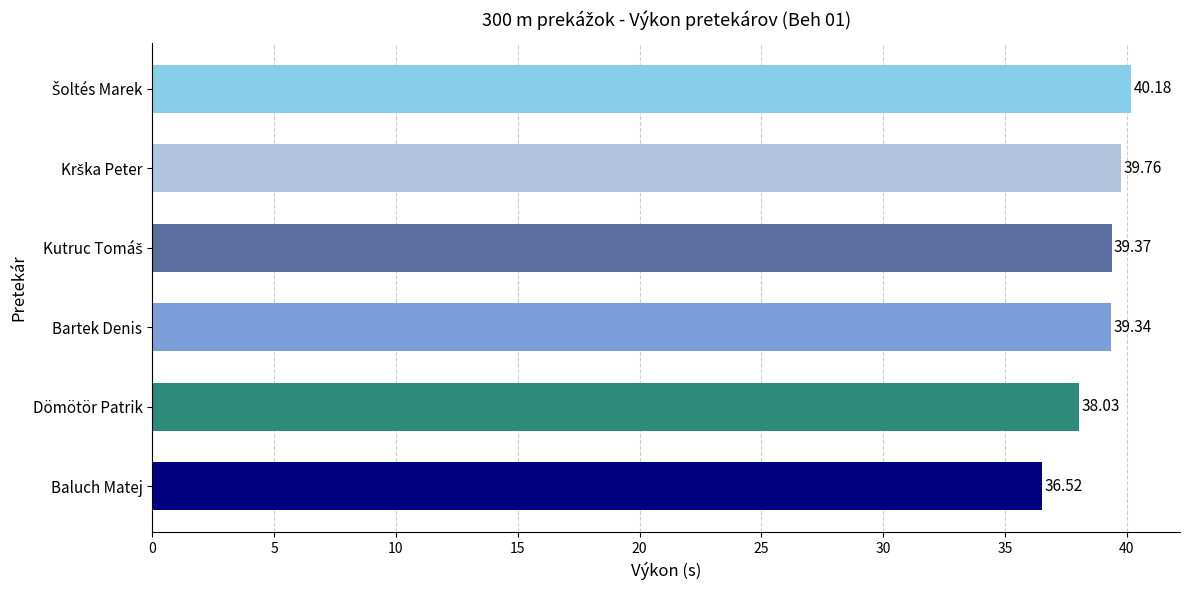

What is the change in value from Baluch Matej to Bartek Denis?

+2.8